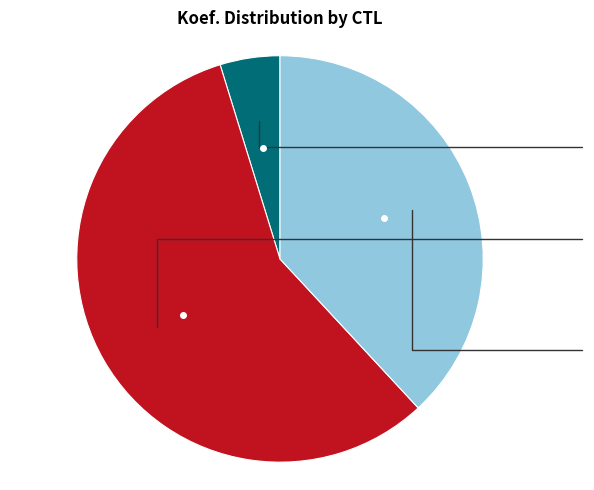

Count the number of slices in the pie.

3